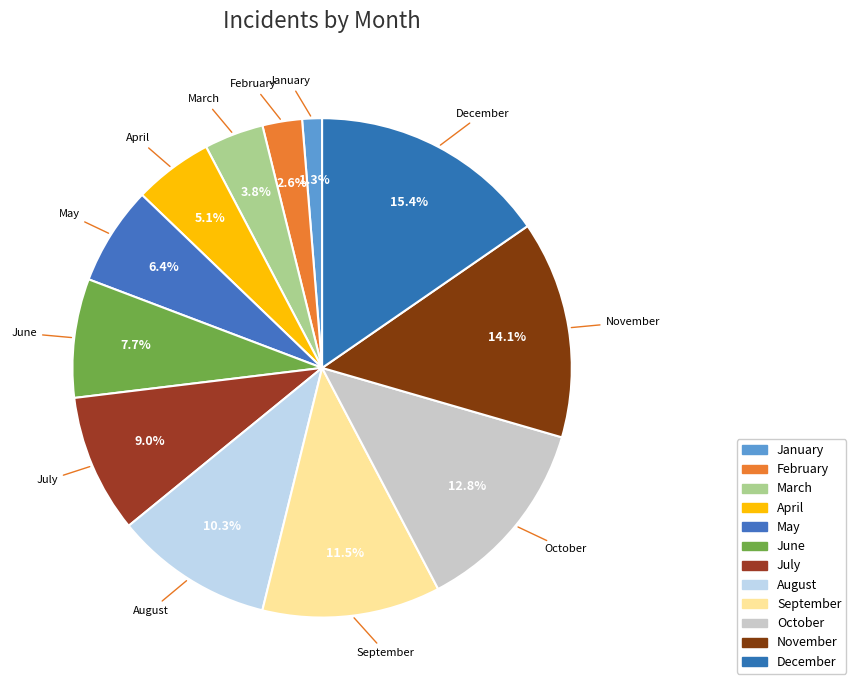

Count the number of slices in the pie.

12